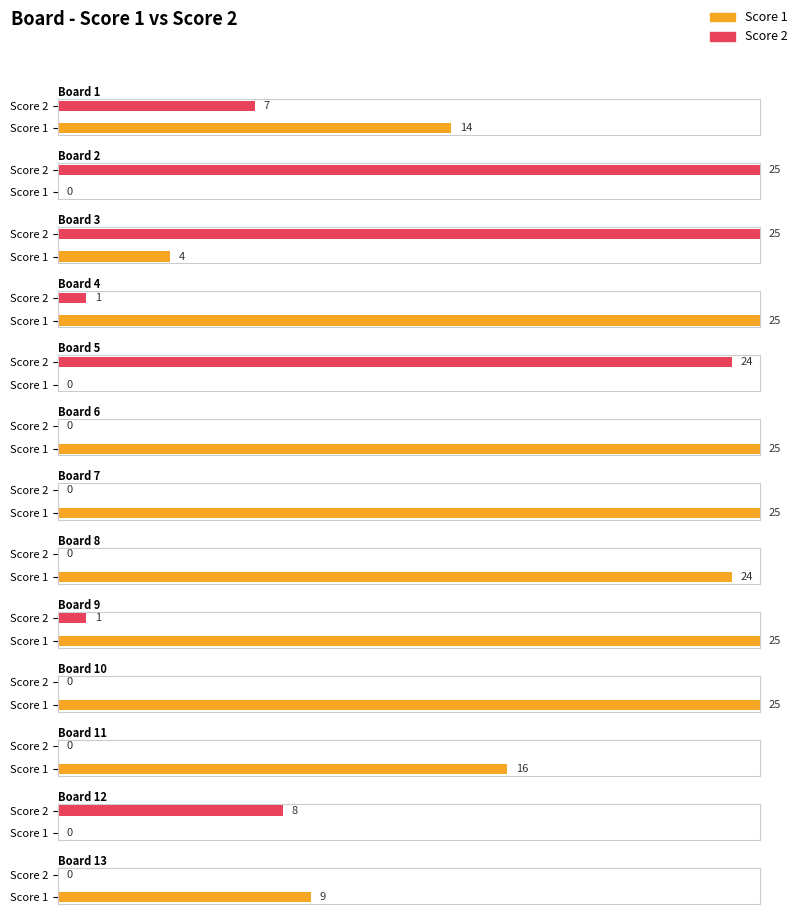

Is the value of Score 2 at 7 greater than the value of Score 1 at 11?

No